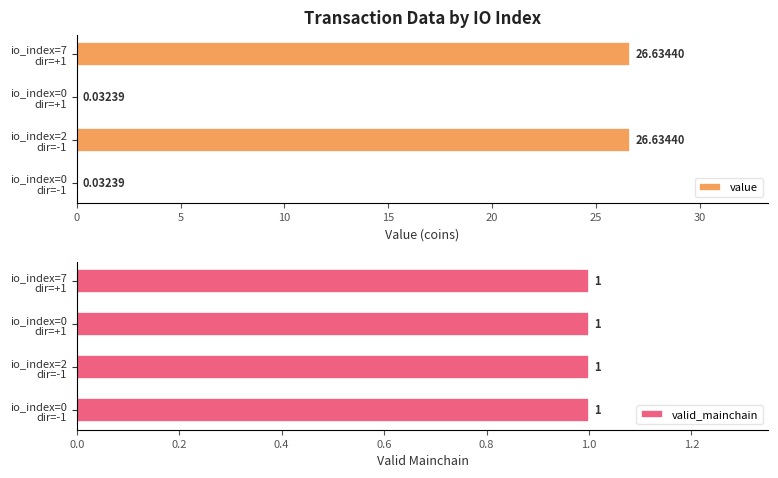

Count the number of categories in the chart.

4